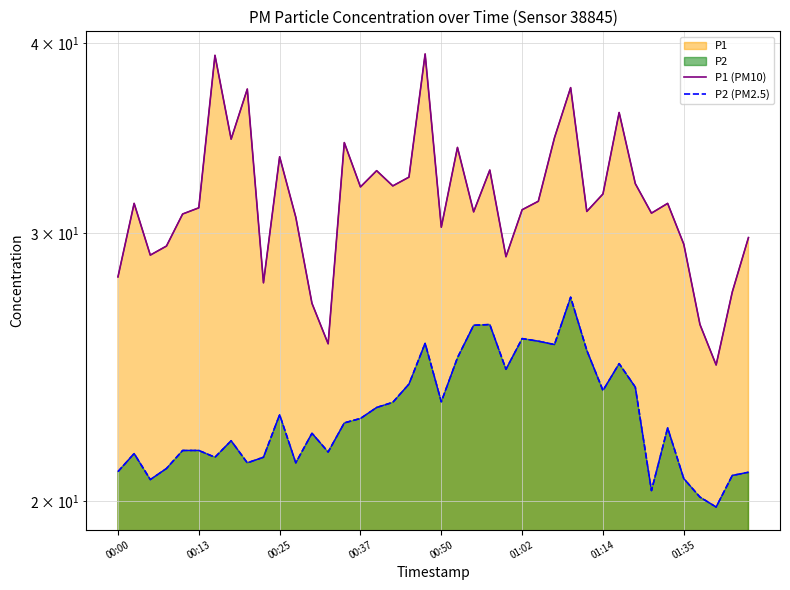

At which category is the sum across all series the highest?

19